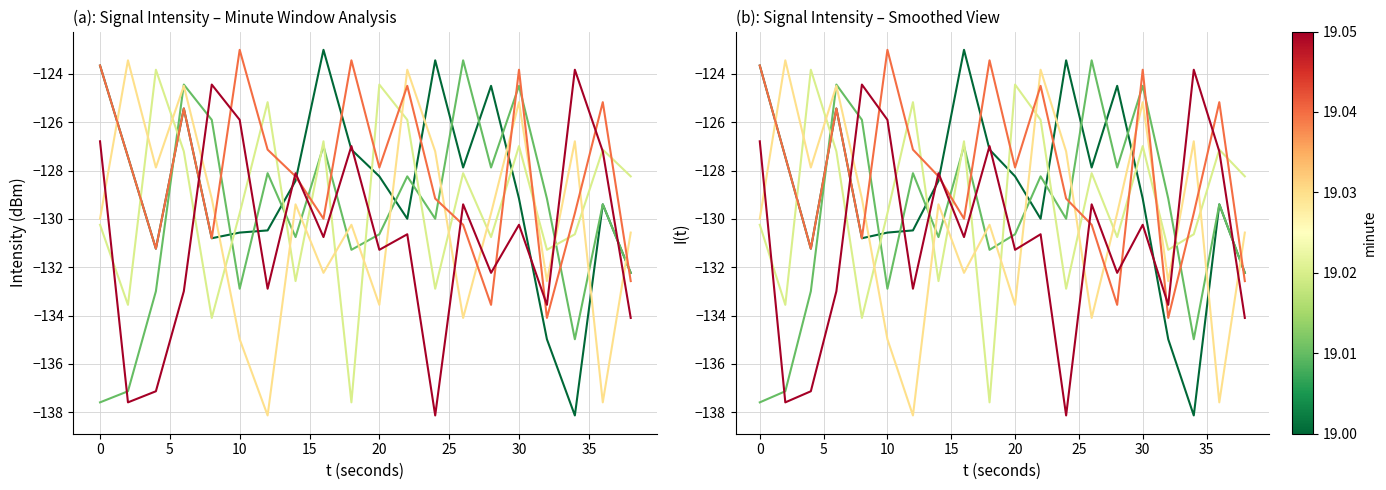

What are all the series names shown in the legend?

19:00, 19:01, 19:02, 19:03, 19:04, 19:05